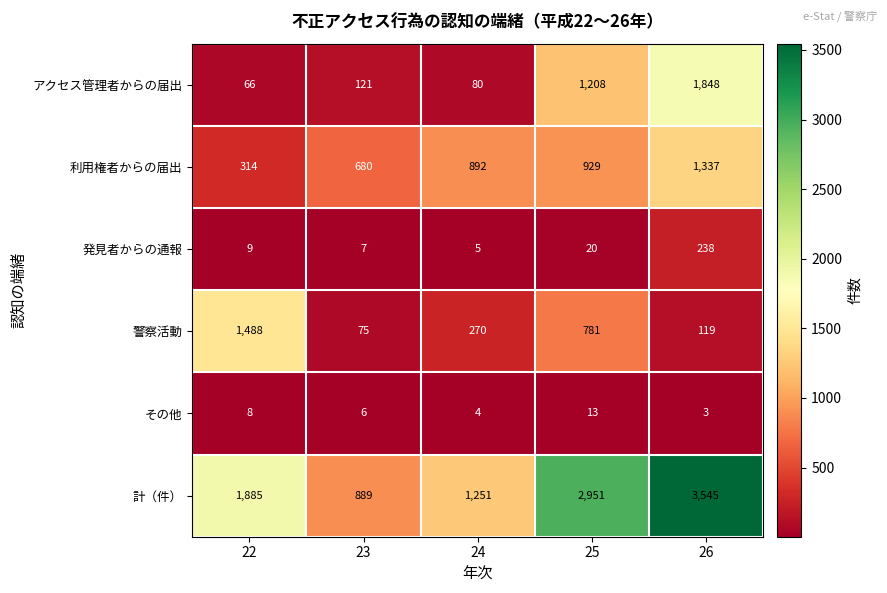

Reading left to right, transcribe all the data shown in this chart.

アクセス管理者からの届出: 22=66	23=121	24=80	25=1208	26=1848
利用権者からの届出: 22=314	23=680	24=892	25=929	26=1337
発見者からの通報: 22=9	23=7	24=5	25=20	26=238
警察活動: 22=1488	23=75	24=270	25=781	26=119
その他: 22=8	23=6	24=4	25=13	26=3
計（件）: 22=1885	23=889	24=1251	25=2951	26=3545